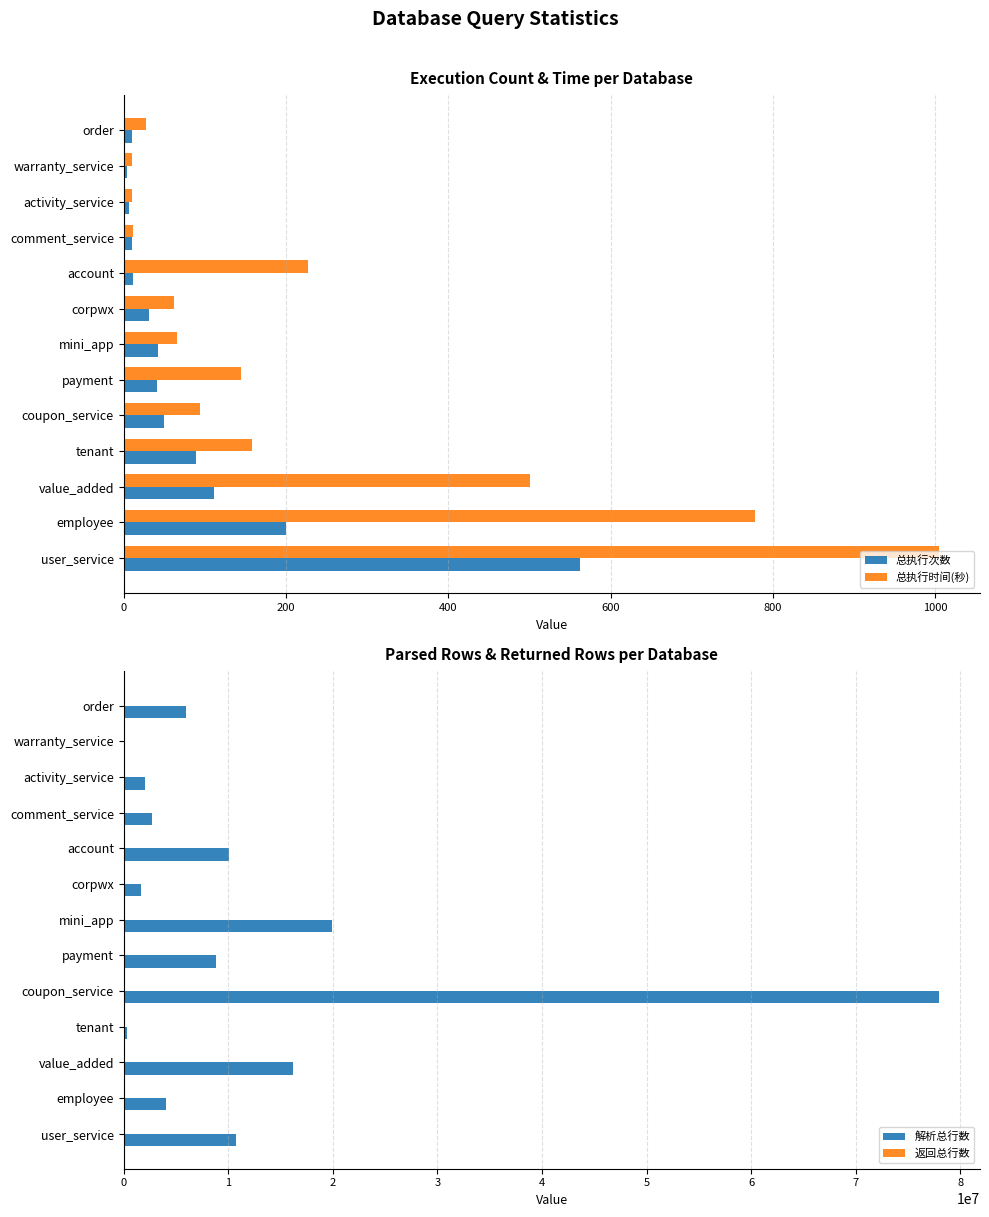

Is the value of 总执行时间(秒) at user_service greater than the value of 总执行次数 at employee?

Yes